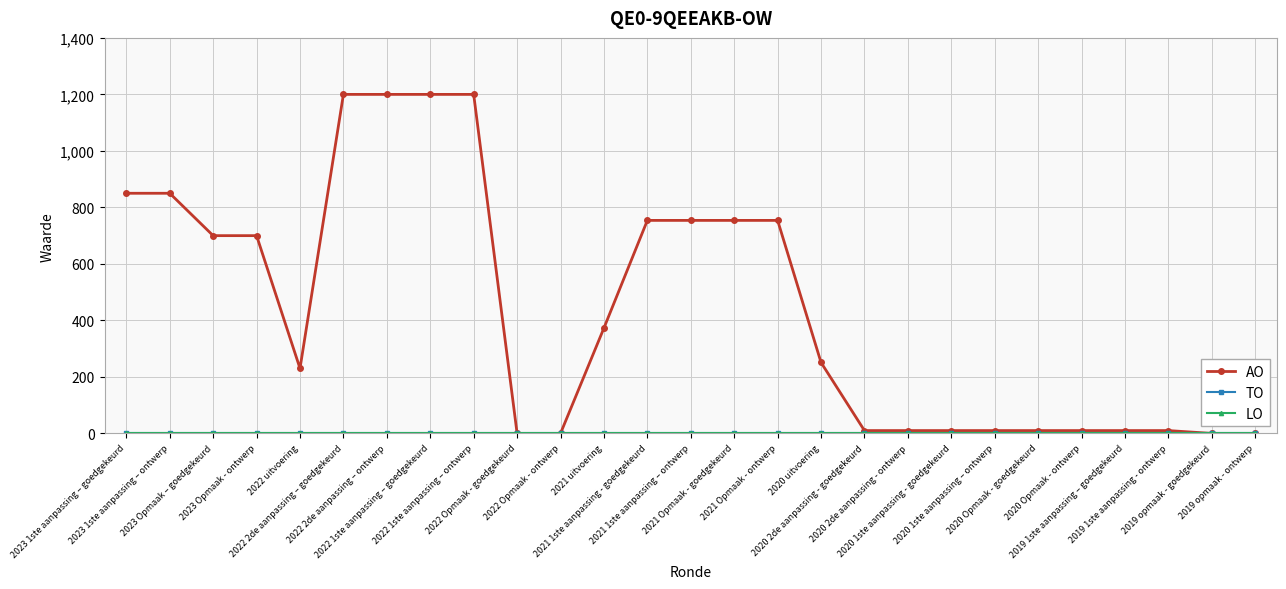

What is the label of the 6th point from the right?

2020 Opmaak - goedgekeurd